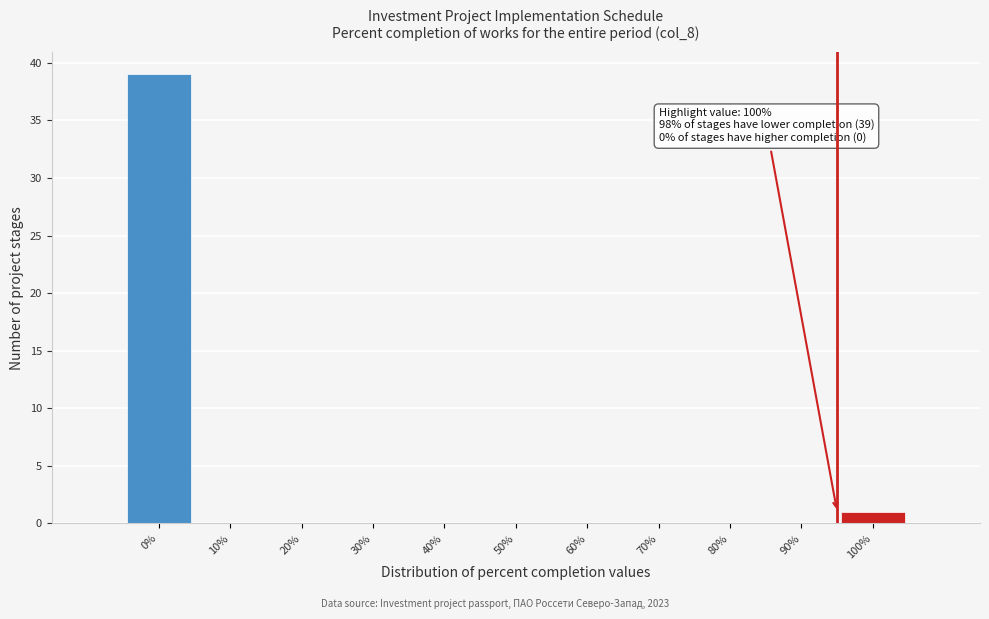

Reading left to right, transcribe all the data shown in this chart.

0%=39	10%=0	20%=0	30%=0	40%=0	50%=0	60%=0	70%=0	80%=0	90%=0	100%=1